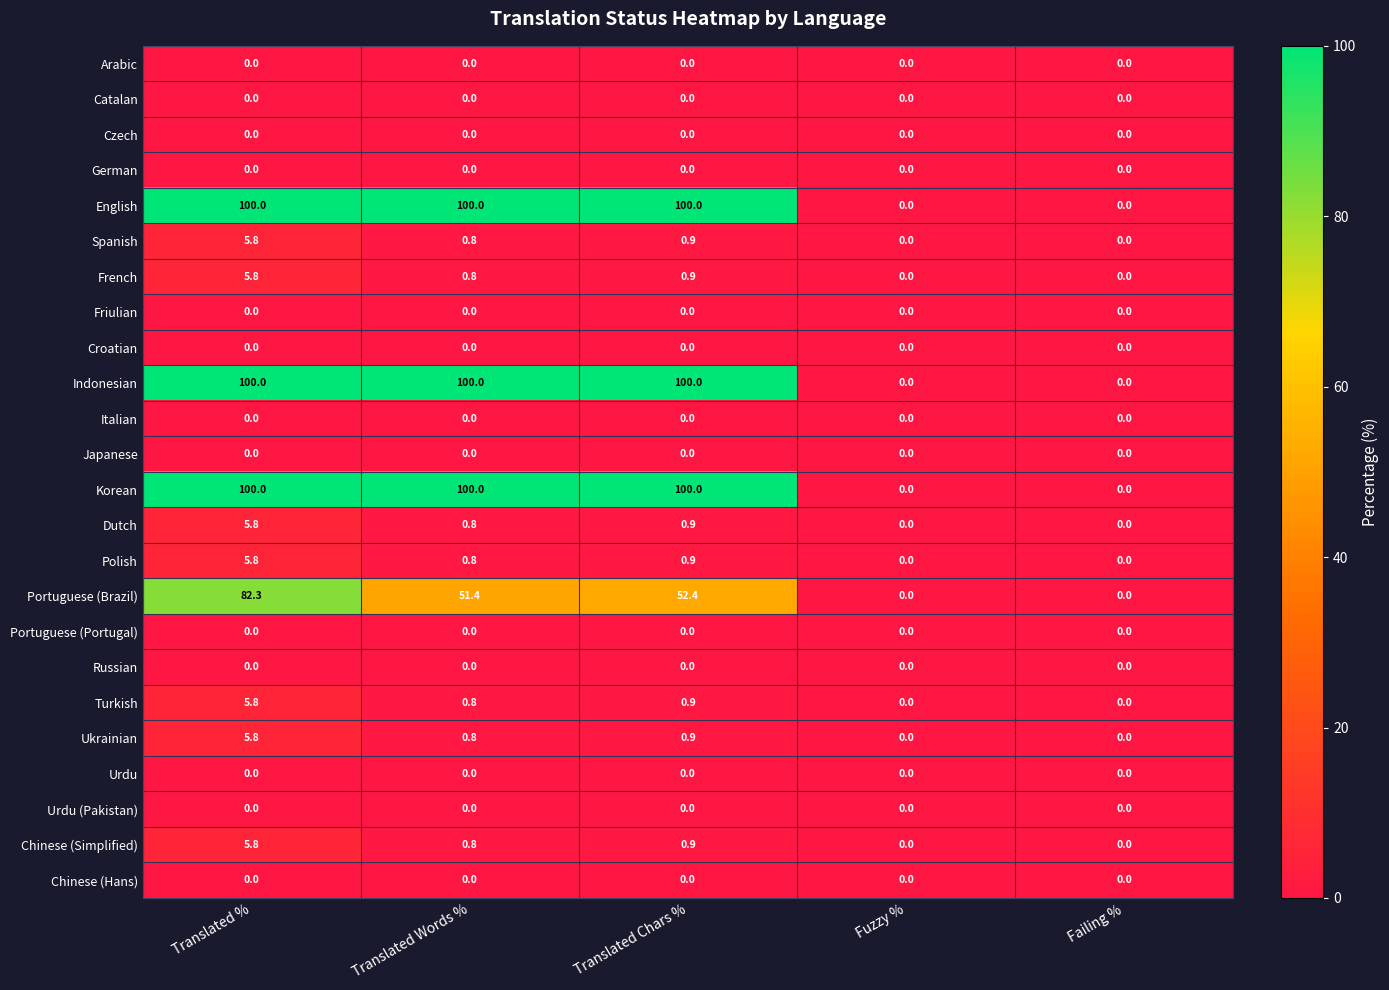

What is the difference between the highest and lowest values at Translated Chars %?

100.0